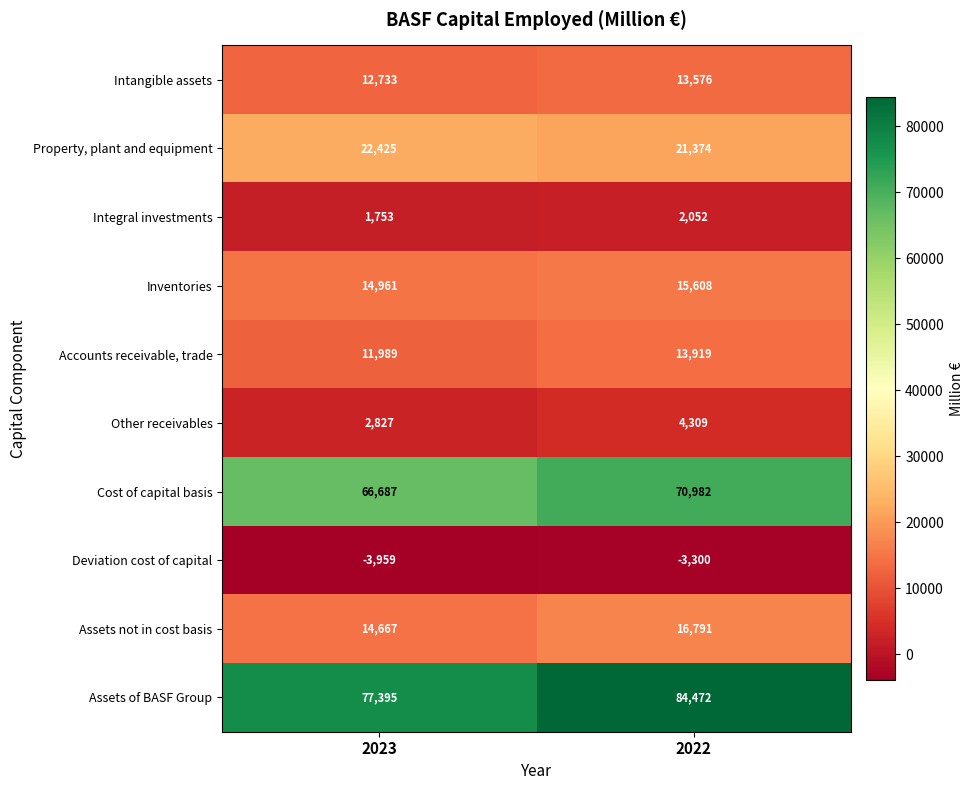

What is the smallest value displayed?

-3959